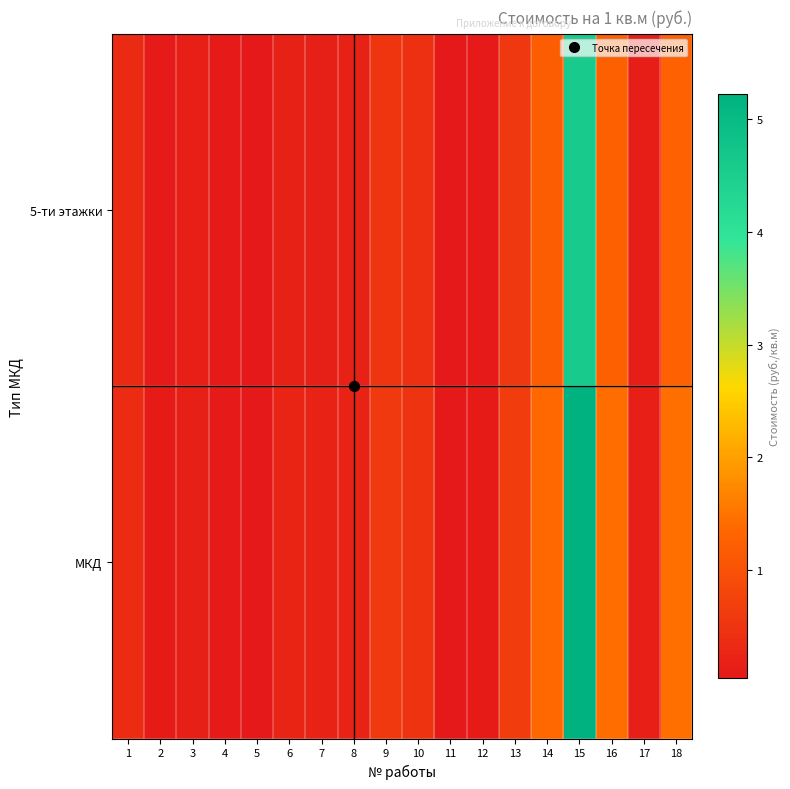

At 4, list the series in order from largest to smallest.

МКД, 5-ти этажки